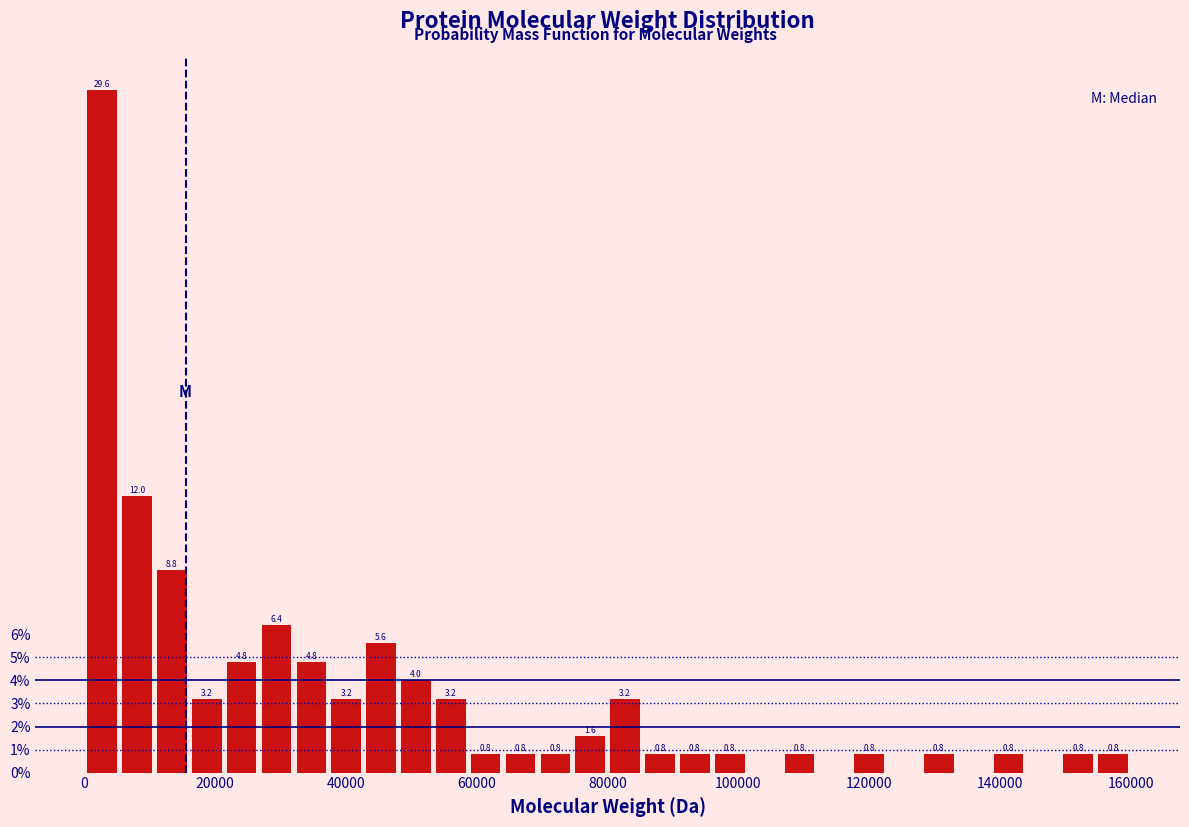

Around what value on the x-axis is the tallest bar? Give the approximate position of its centre, as read against the axis.

2000